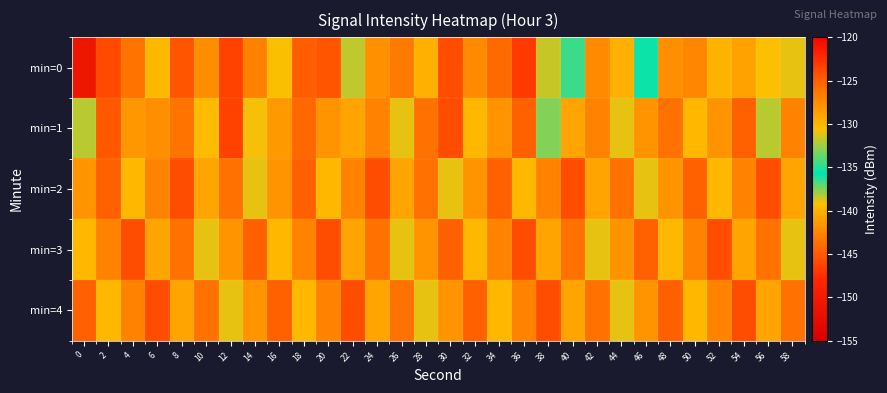

Reading right to left, list all the values displayed in this chart.

min=0: 58=-131.0	56=-139.2	54=-128.8	52=-139.9	50=-127.2	48=-127.7	46=-135.9	44=-129.6	42=-127.4	40=-134.6	38=-131.6	36=-123.1	34=-125.5	32=-127.4	30=-124.1	28=-129.6	26=-126.5	24=-127.8	22=-131.8	20=-124.4	18=-124.9	16=-130.6	14=-126.9	12=-123.5	10=-127.6	8=-124.4	6=-139.7	4=-143.6	2=-123.8	0=-150.8
min=1: 58=-127.0	56=-132.0	54=-125.0	52=-128.0	50=-130.0	48=-126.0	46=-128.0	44=-131.0	42=-127.0	40=-129.0	38=-133.0	36=-125.0	34=-128.0	32=-130.0	30=-124.0	28=-126.0	26=-131.0	24=-127.0	22=-129.0	20=-128.0	18=-125.4	16=-141.5	14=-130.8	12=-123.4	10=-130.3	8=-126.1	6=-127.8	4=-128.3	2=-124.5	0=-132.0
min=2: 58=-129.0	56=-124.0	54=-127.0	52=-130.0	50=-125.0	48=-128.0	46=-131.0	44=-126.0	42=-129.0	40=-124.0	38=-127.0	36=-130.0	34=-125.0	32=-128.0	30=-131.0	28=-126.0	26=-129.0	24=-124.0	22=-127.0	20=-130.0	18=-125.0	16=-128.0	14=-131.0	12=-126.0	10=-129.0	8=-124.0	6=-127.0	4=-130.0	2=-125.0	0=-128.0
min=3: 58=-131.0	56=-126.0	54=-129.0	52=-124.0	50=-127.0	48=-130.0	46=-125.0	44=-128.0	42=-131.0	40=-126.0	38=-129.0	36=-124.0	34=-127.0	32=-130.0	30=-125.0	28=-128.0	26=-131.0	24=-126.0	22=-129.0	20=-124.0	18=-127.0	16=-130.0	14=-125.0	12=-128.0	10=-131.0	8=-126.0	6=-129.0	4=-124.0	2=-127.0	0=-130.0
min=4: 58=-126.0	56=-129.0	54=-124.0	52=-127.0	50=-130.0	48=-125.0	46=-128.0	44=-131.0	42=-126.0	40=-129.0	38=-124.0	36=-127.0	34=-130.0	32=-125.0	30=-128.0	28=-131.0	26=-126.0	24=-129.0	22=-124.0	20=-127.0	18=-130.0	16=-125.0	14=-128.0	12=-131.0	10=-126.0	8=-129.0	6=-124.0	4=-127.0	2=-130.0	0=-125.0